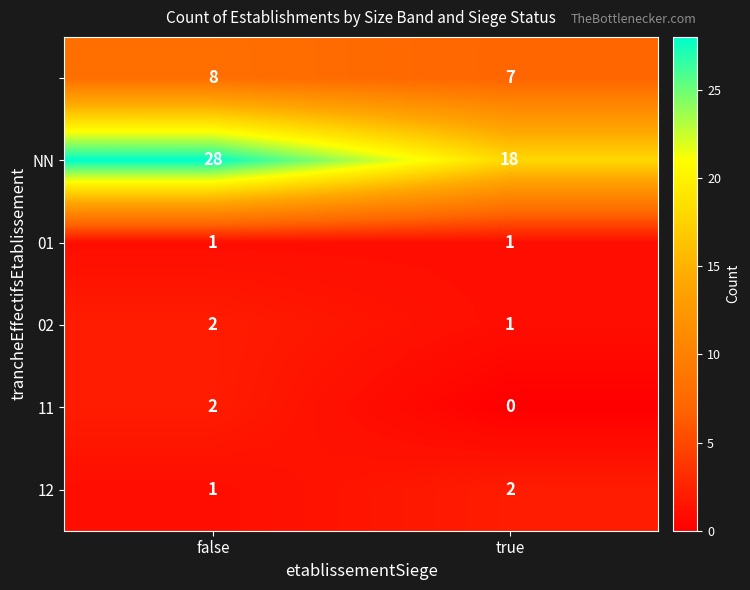

What is the total value across all series at true?

29